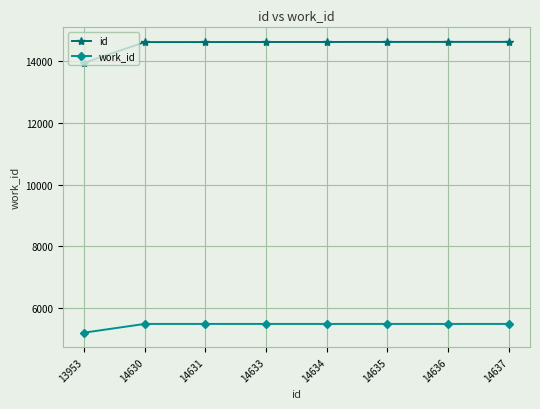

Rank the series by their average value, from highest to lowest.

id, work_id